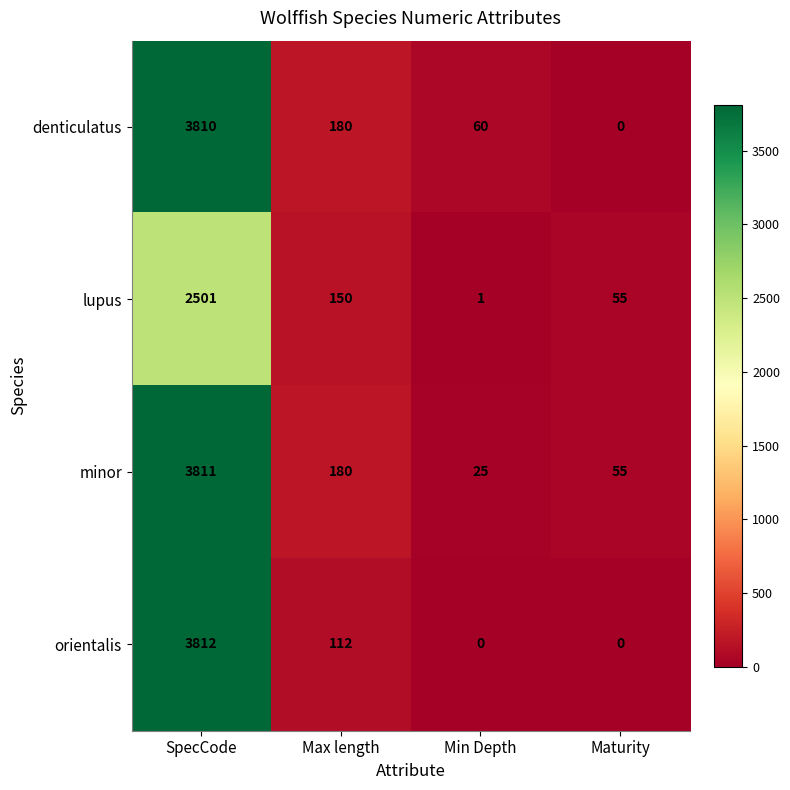

What is the total value across all series at SpecCode?

13934